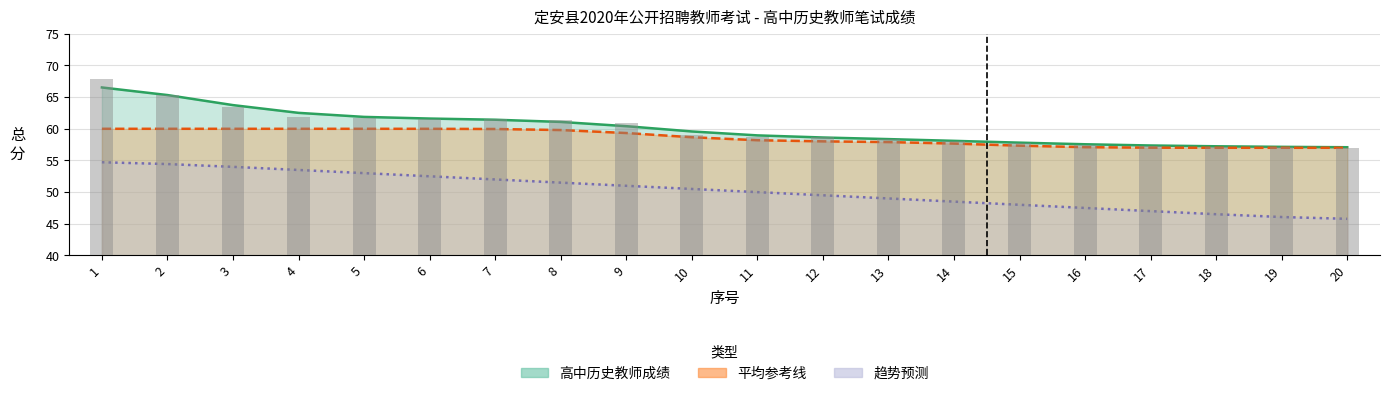

At which category is the sum across all series the highest?

1